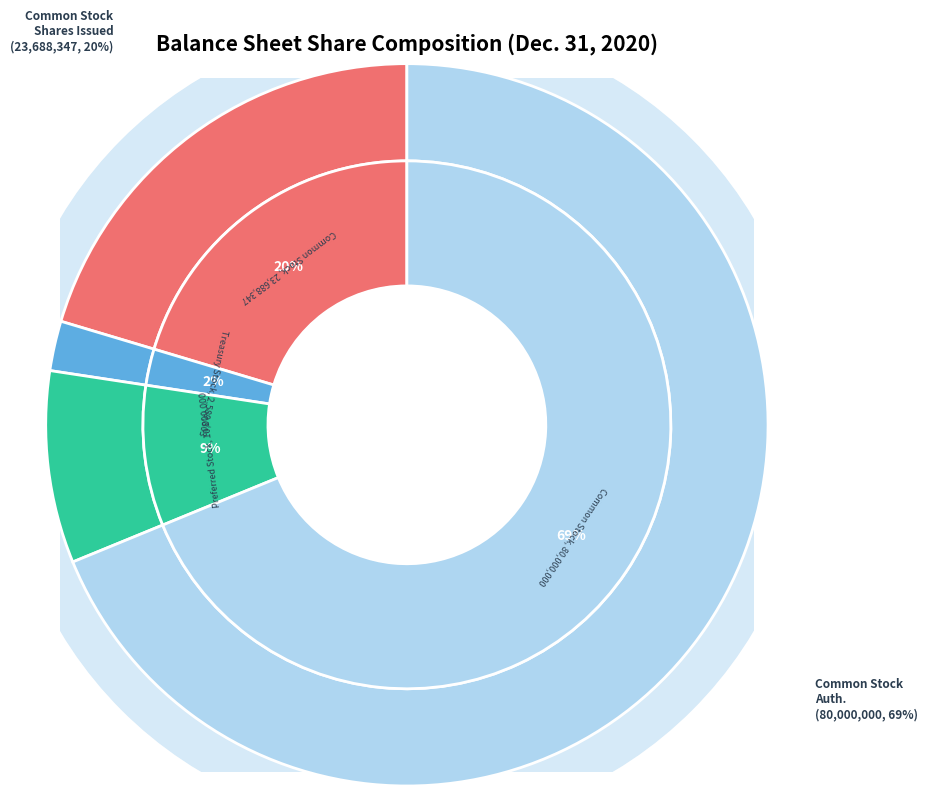

What is the change in value from Common Stock, shares issued to Common Stock, shares authorized?

+56311653